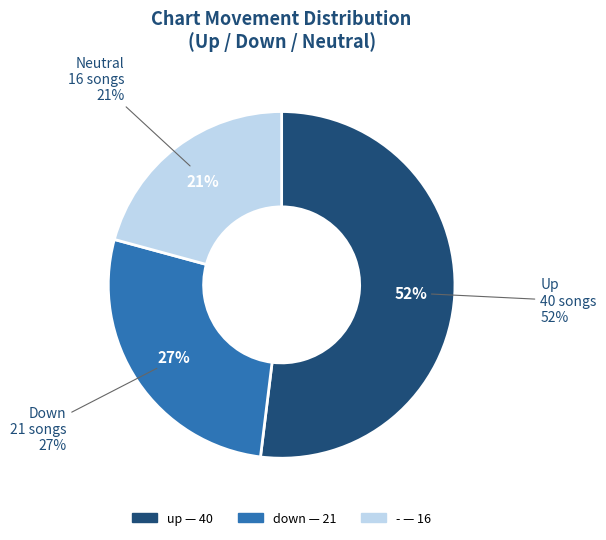

How many slices are in this pie chart?

3